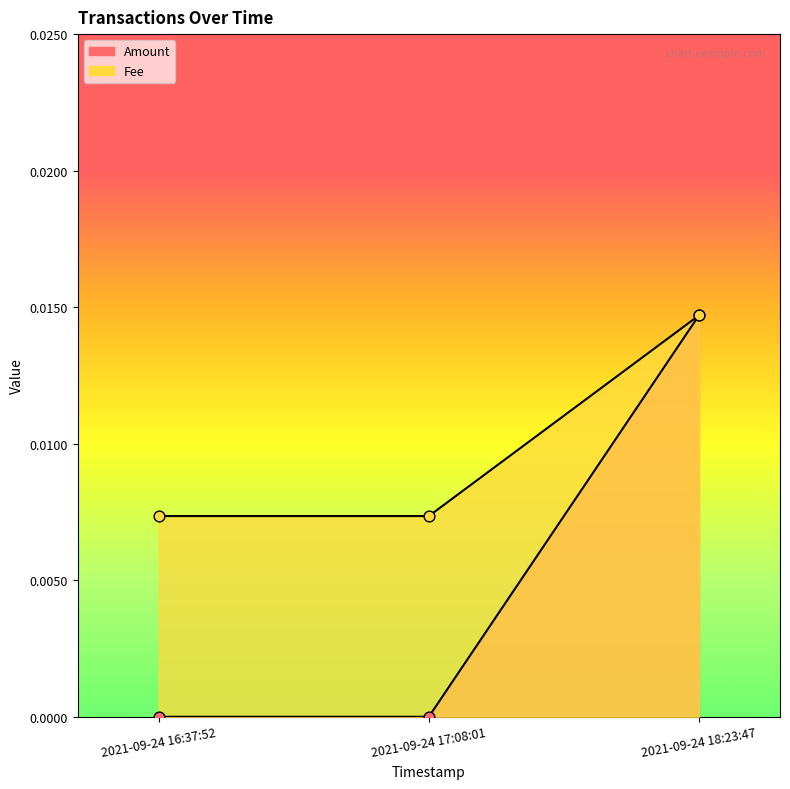

Which series contains the lowest Y value?

Amount